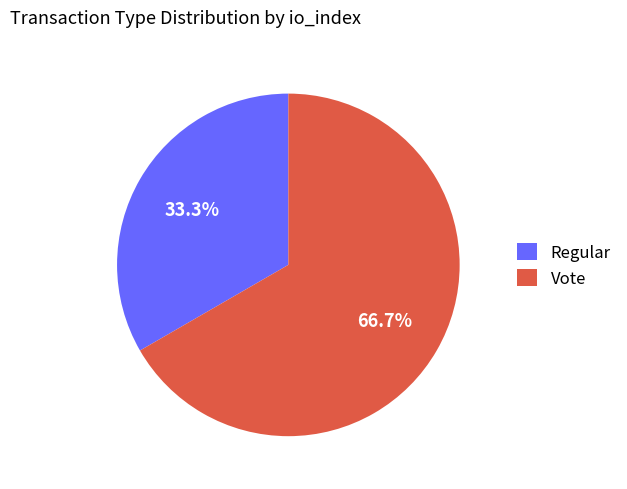

Do Regular and Vote together represent more than half of the pie?

Yes